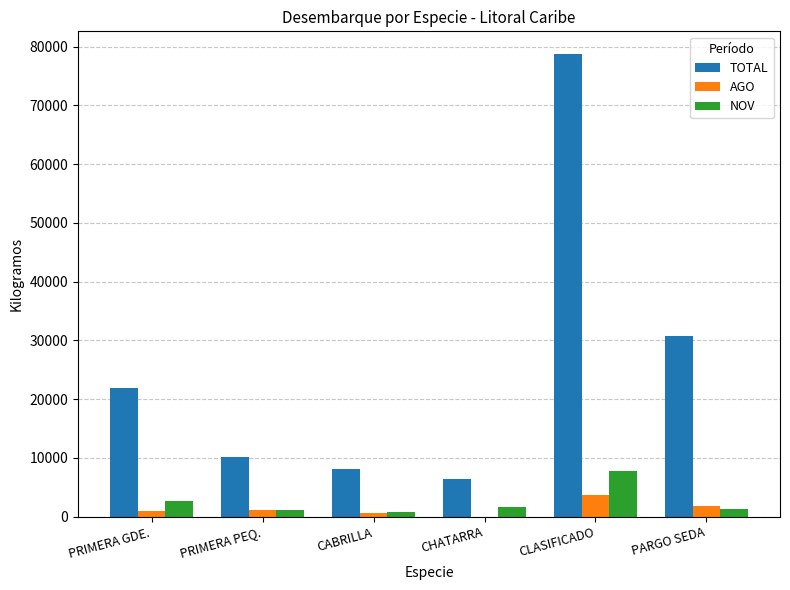

What is the total value across all series at CLASIFICADO?

90046